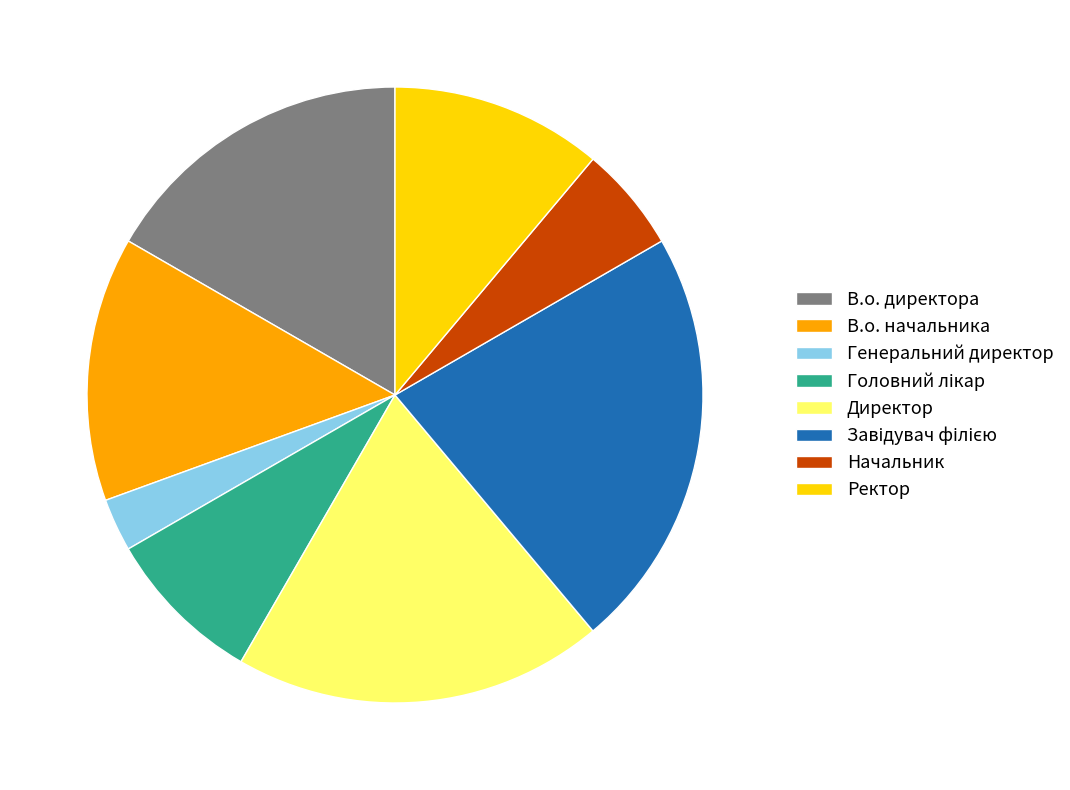

How many slices are in this pie chart?

8